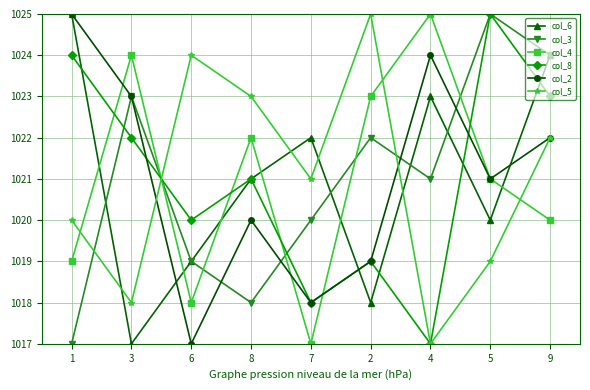

In col_4, how many points are lower than both neighbors (excluding endpoints)?

2